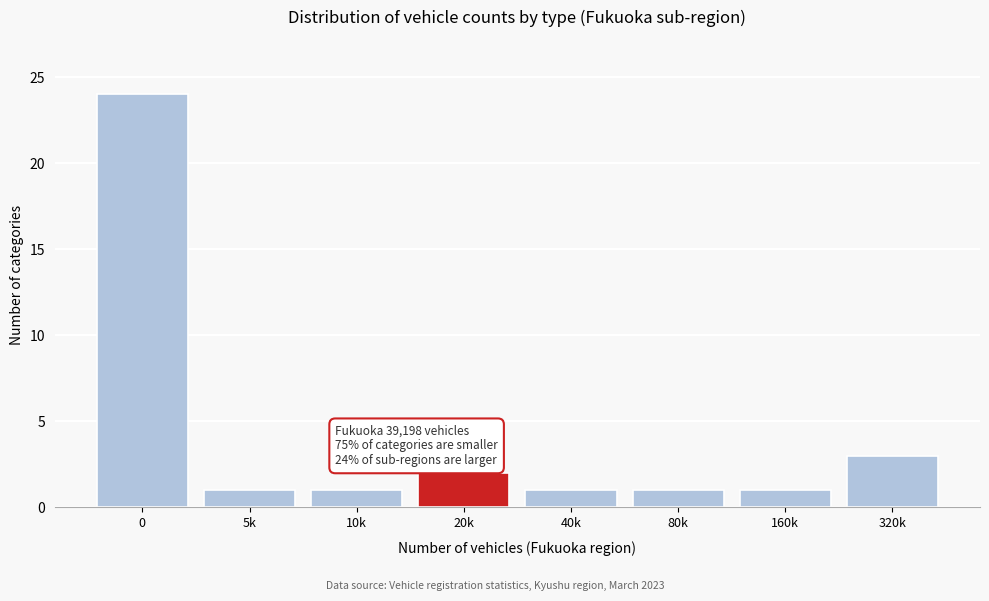

Reading right to left, list all the values displayed in this chart.

320k=3	160k=1	80k=1	40k=1	20k=2	10k=1	5k=1	0=24